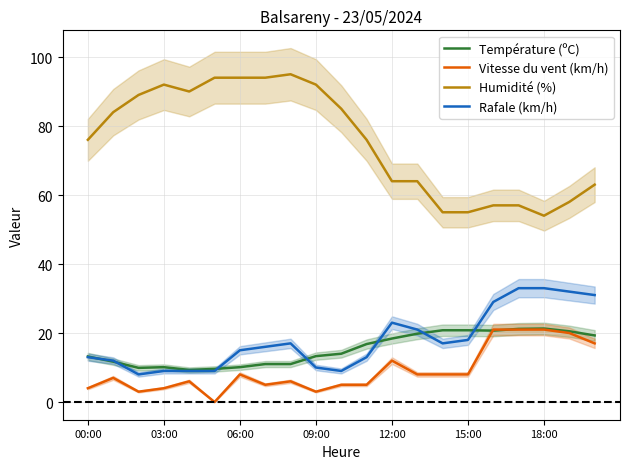

What is the difference between the maximum and minimum values in the Humidité (%) series?

41.0